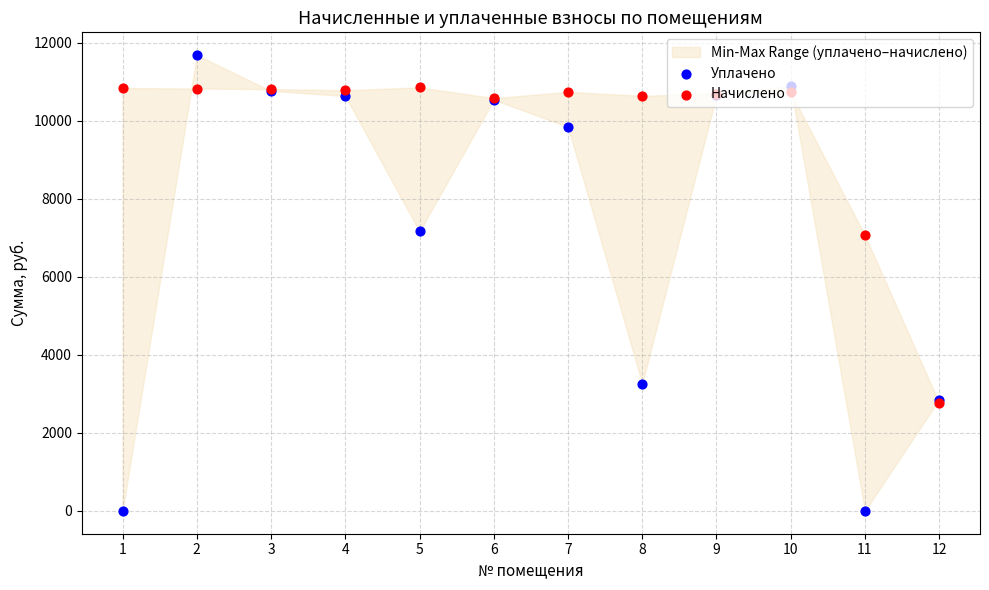

What is the total value across all series at 9?

21339.8